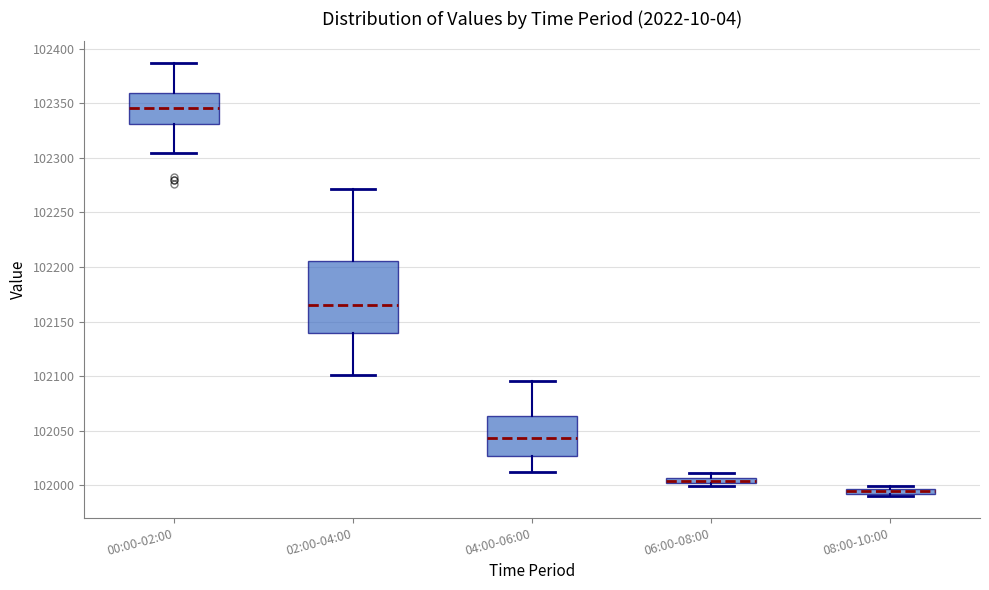

Where is the upper edge of the box for 00:00-02:00 on the y-axis? The values are not printed on the chart, so give them approximately, as read against the axis.

102360